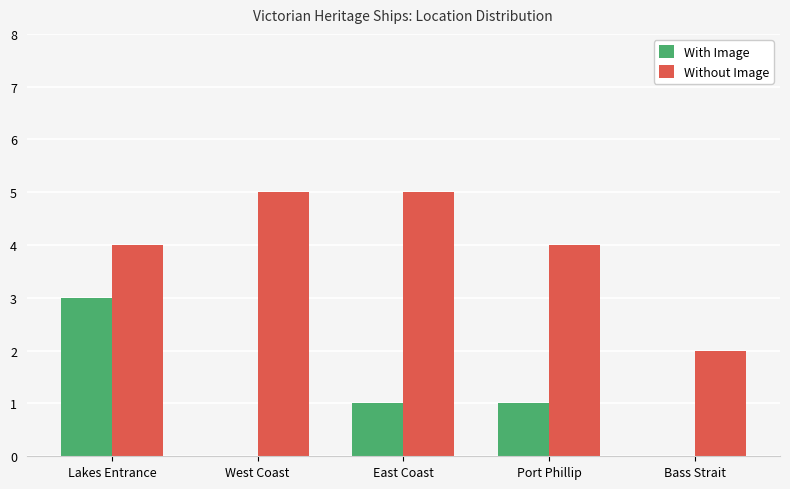

What is the highest value of the Without Image series?

5